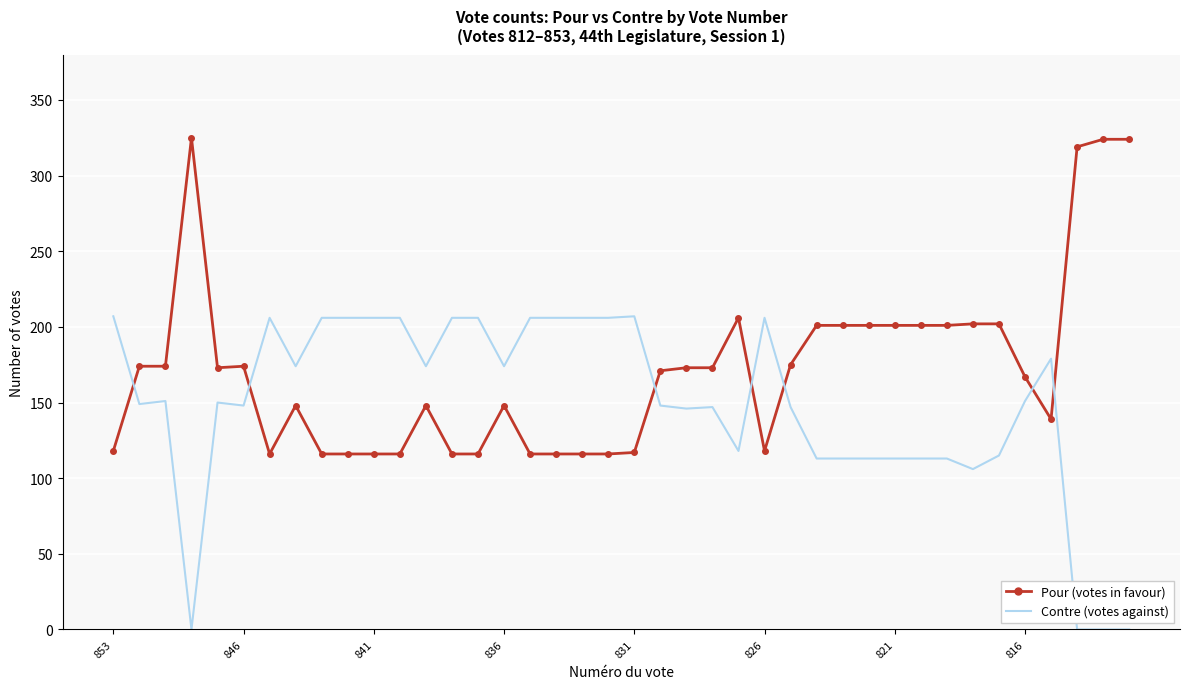

What is the maximum value shown in the chart?

325